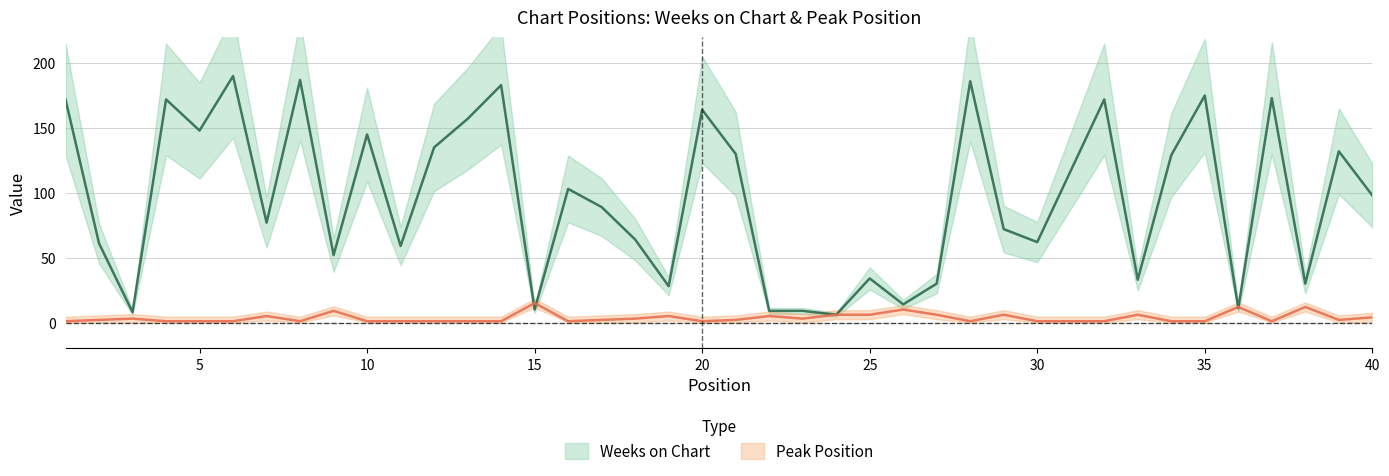

What is the value of the Peak Position point at the 25th from the left?

6